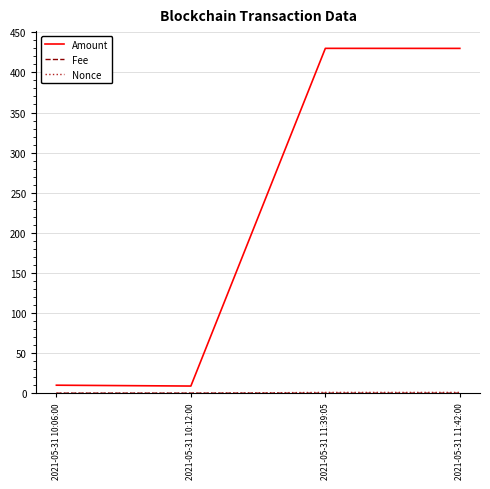

What is the maximum value shown in the chart?

430.0